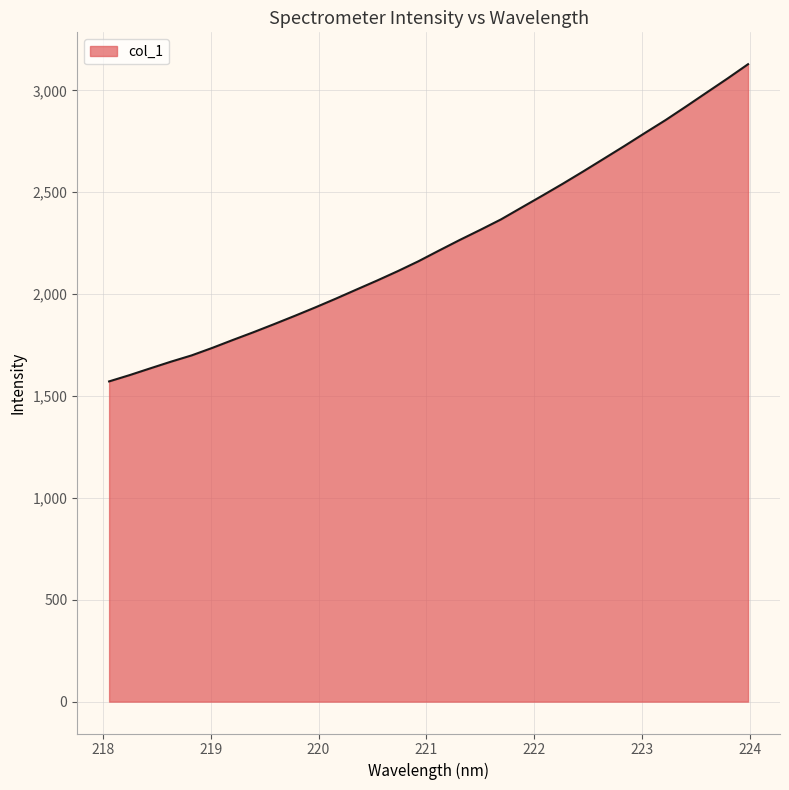

What is the maximum value shown in the chart?

3128.4